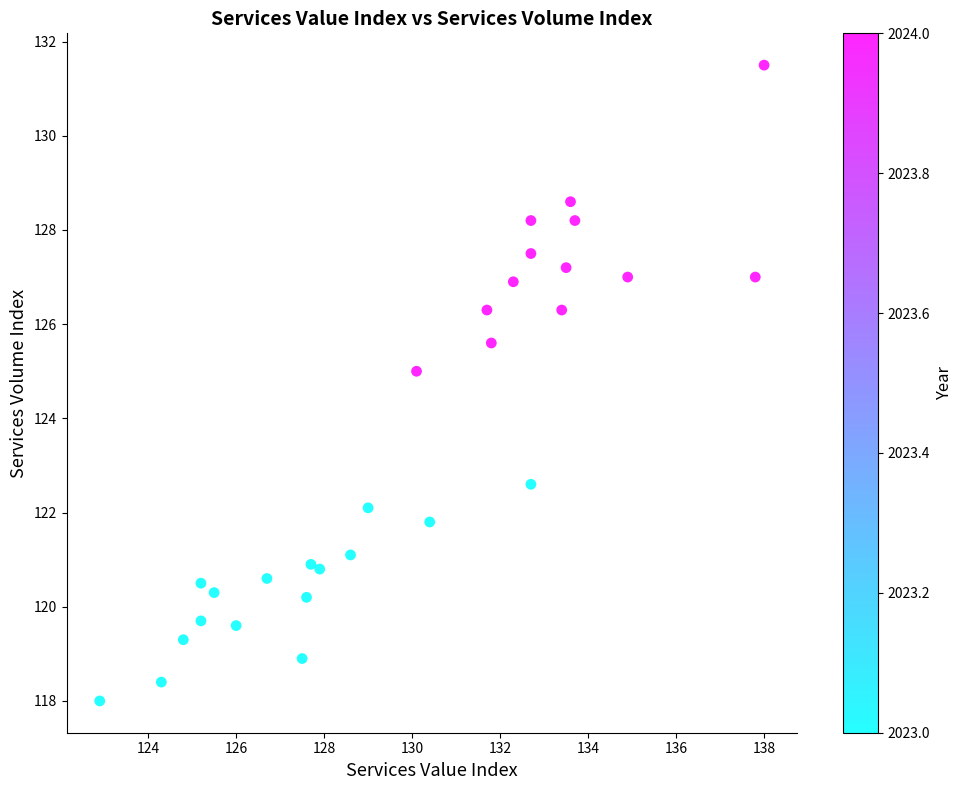

What Y value in the scatter plot is closest to 124?

125.0